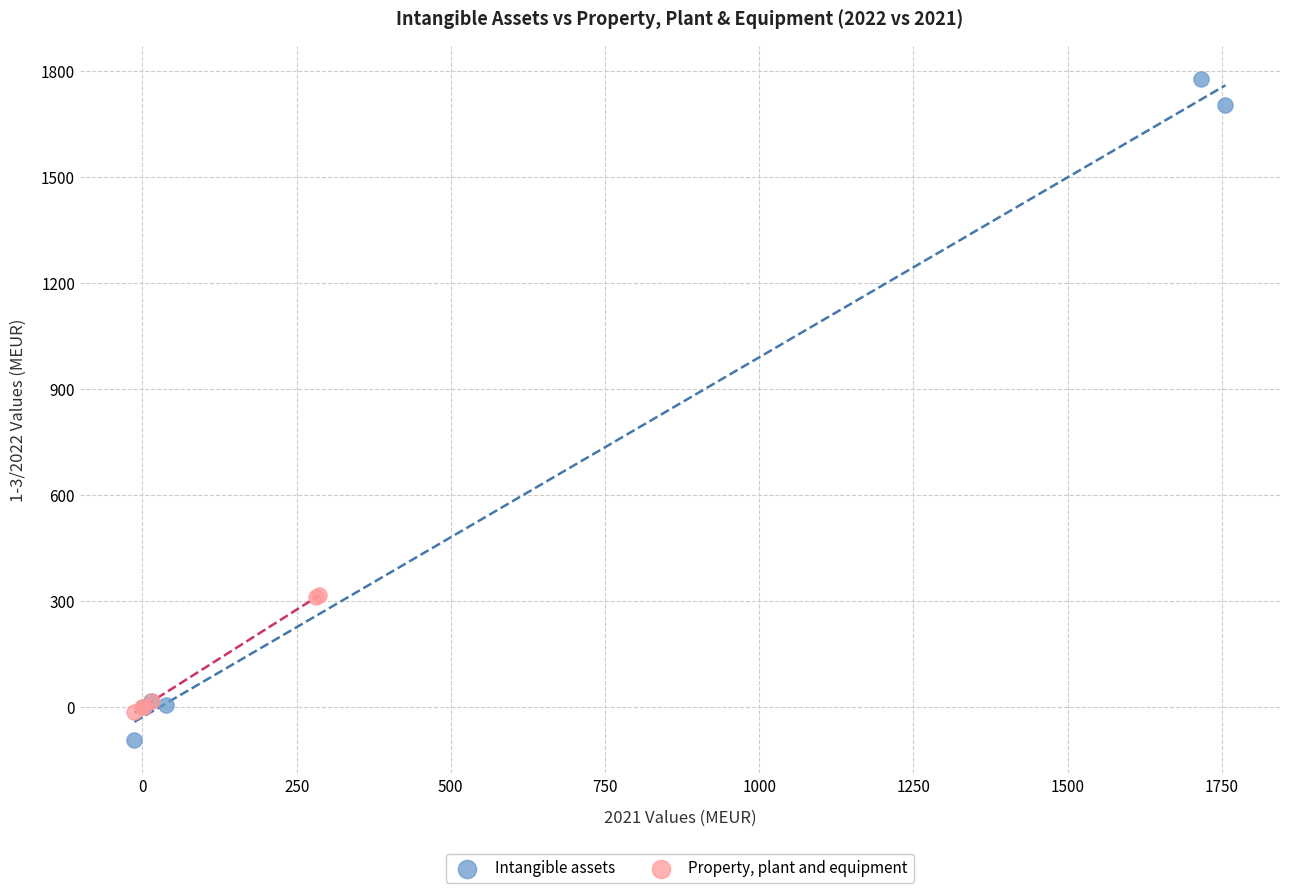

What are all the series names shown in the legend?

Intangible assets, Property, plant and equipment